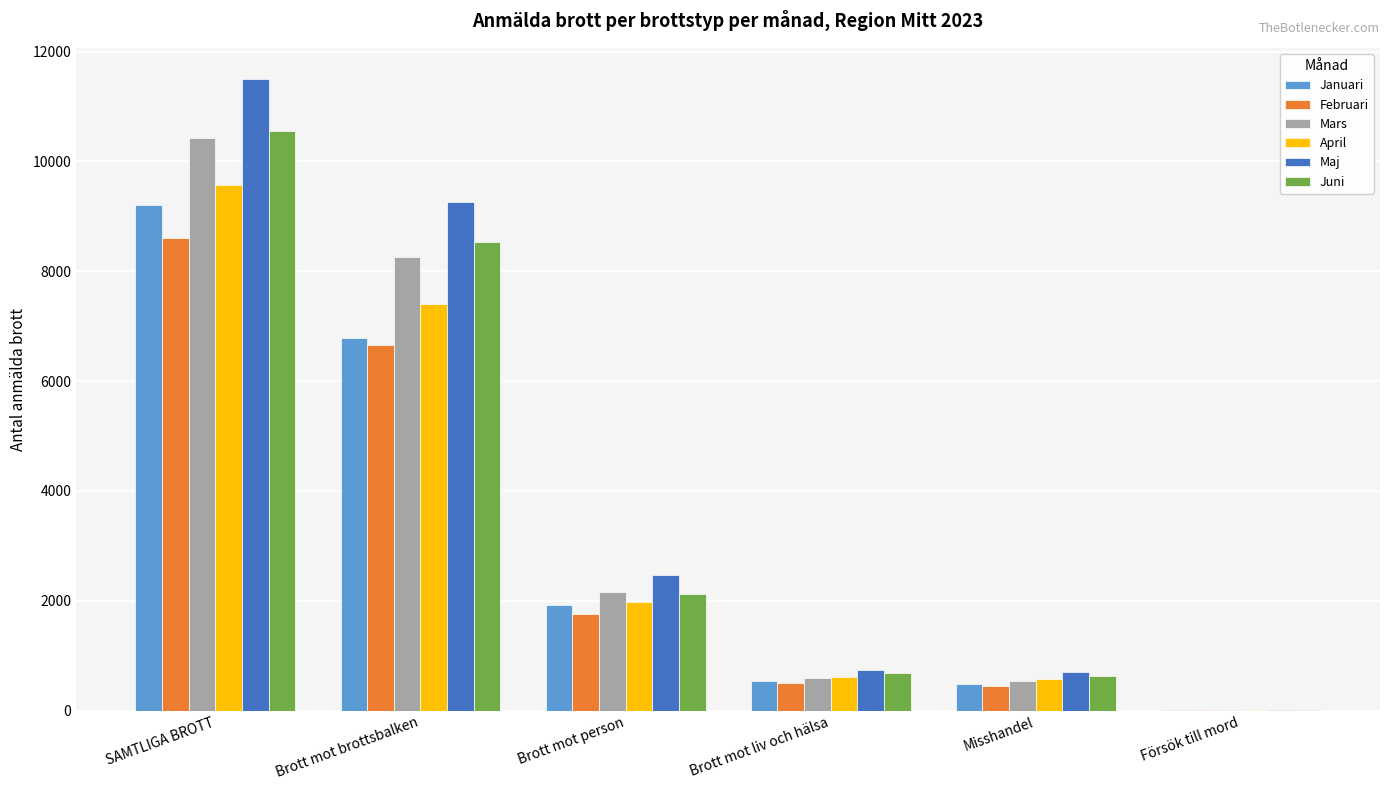

At which category is the sum across all series the highest?

SAMTLIGA BROTT